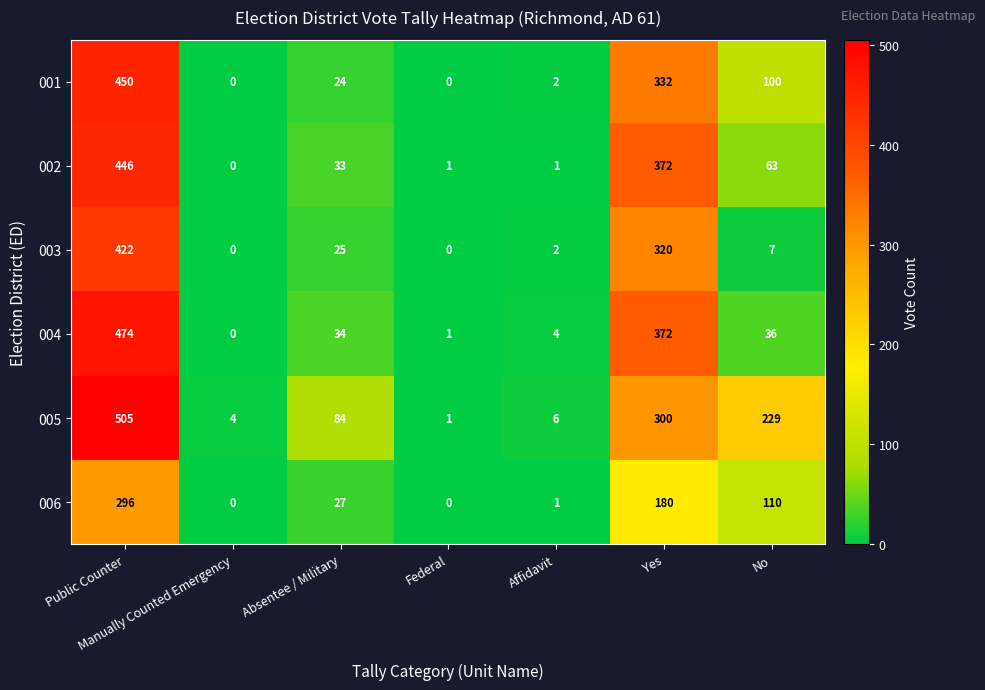

How many positive values does the 001 series have?

5